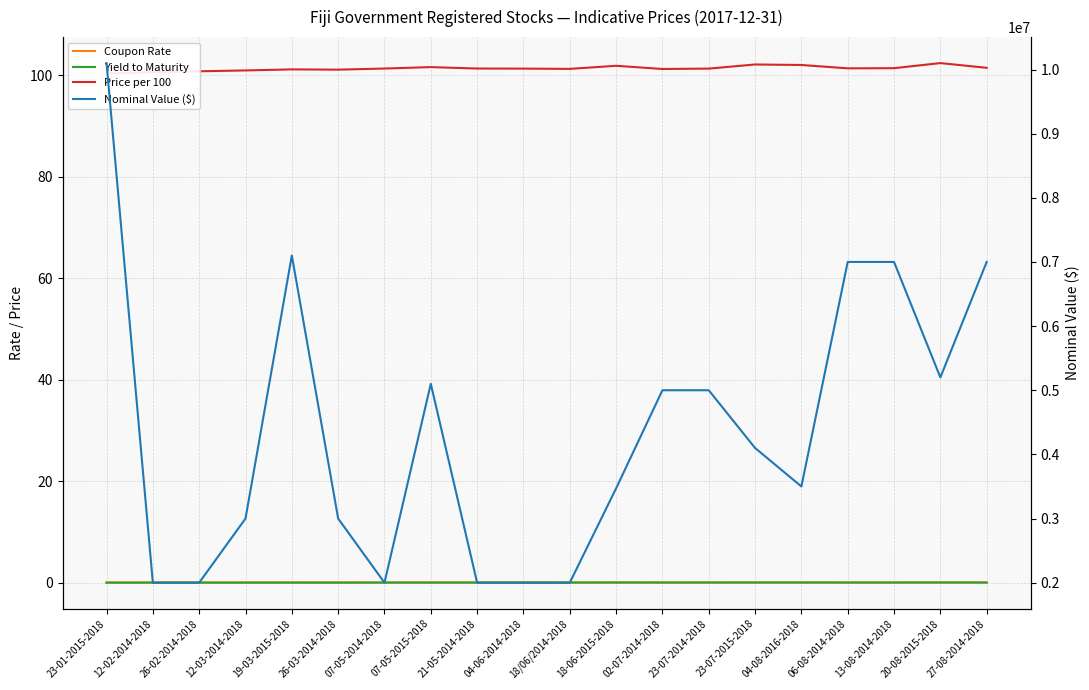

How many lines are shown in the chart?

4